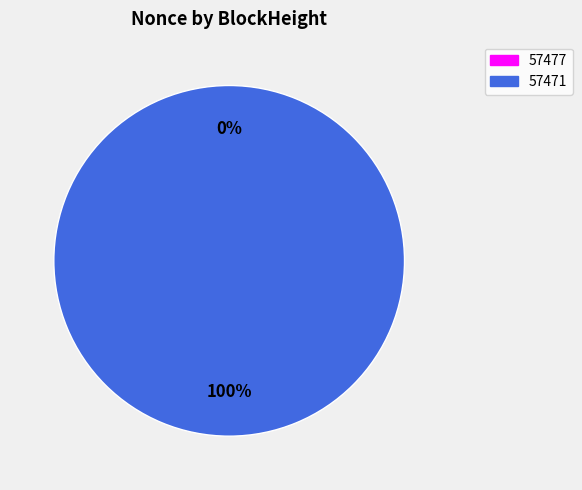

Which has a higher value, 57477 or 57471?

57471